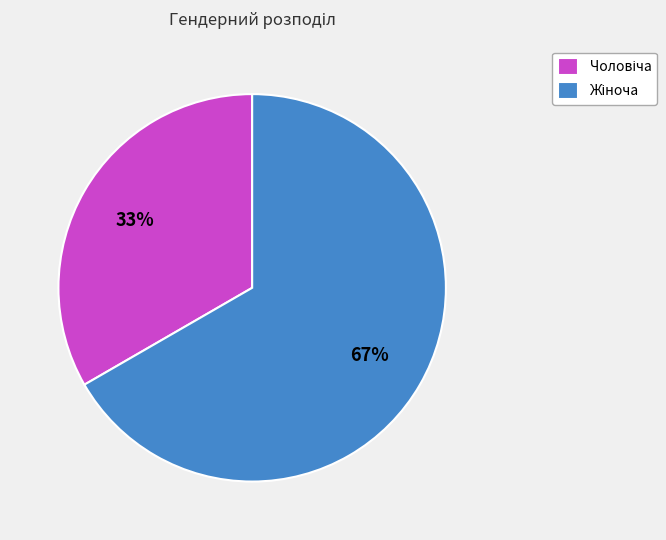

Does any single category account for the majority?

Yes